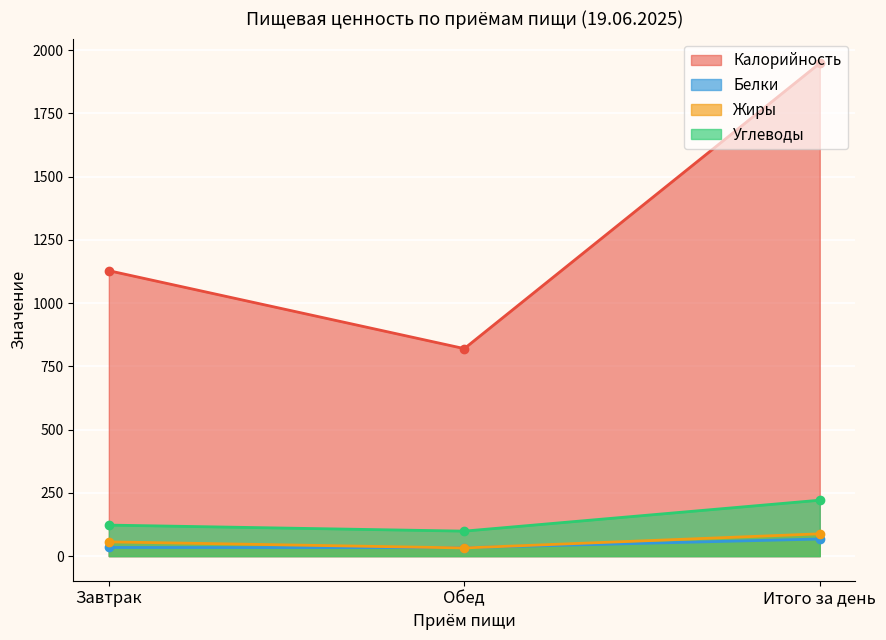

Which series has the largest total across all categories?

Калорийность